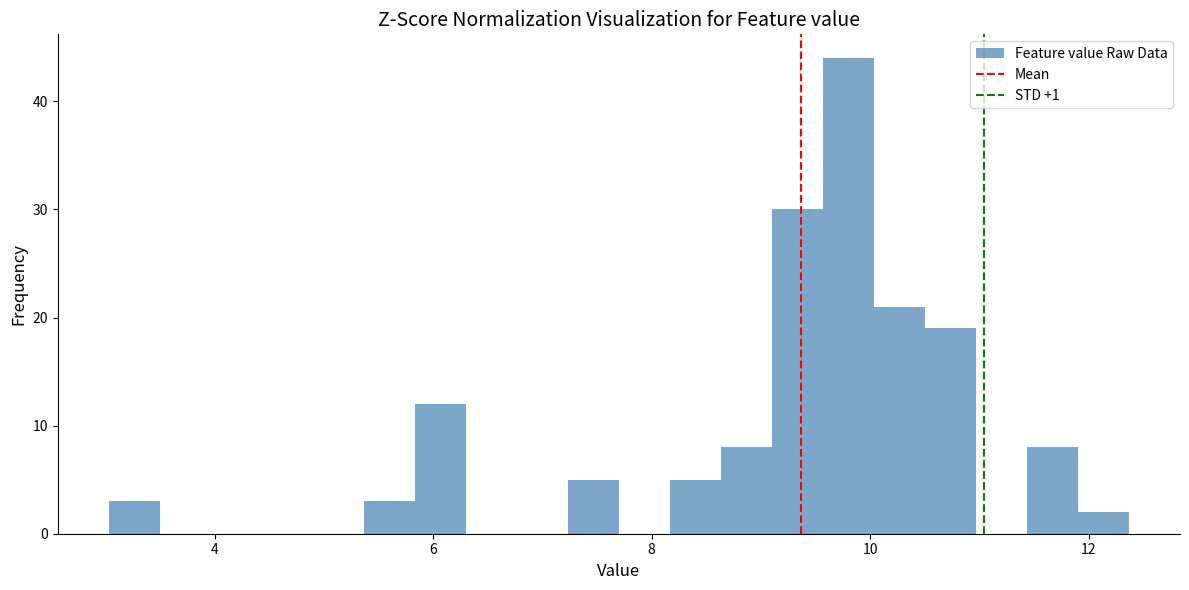

Read against the x-axis, roughly where is the centre of the tallest bar?

9.8